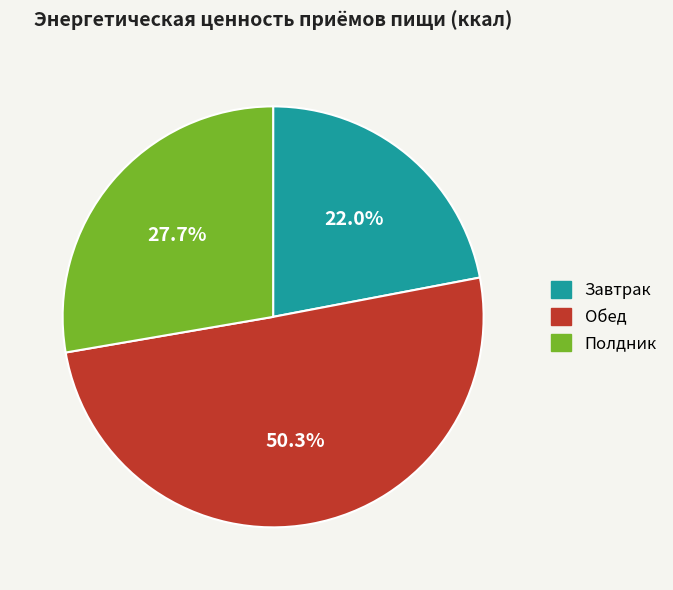

To the nearest percent, what is the difference between the largest and smallest slice percentages?

28%